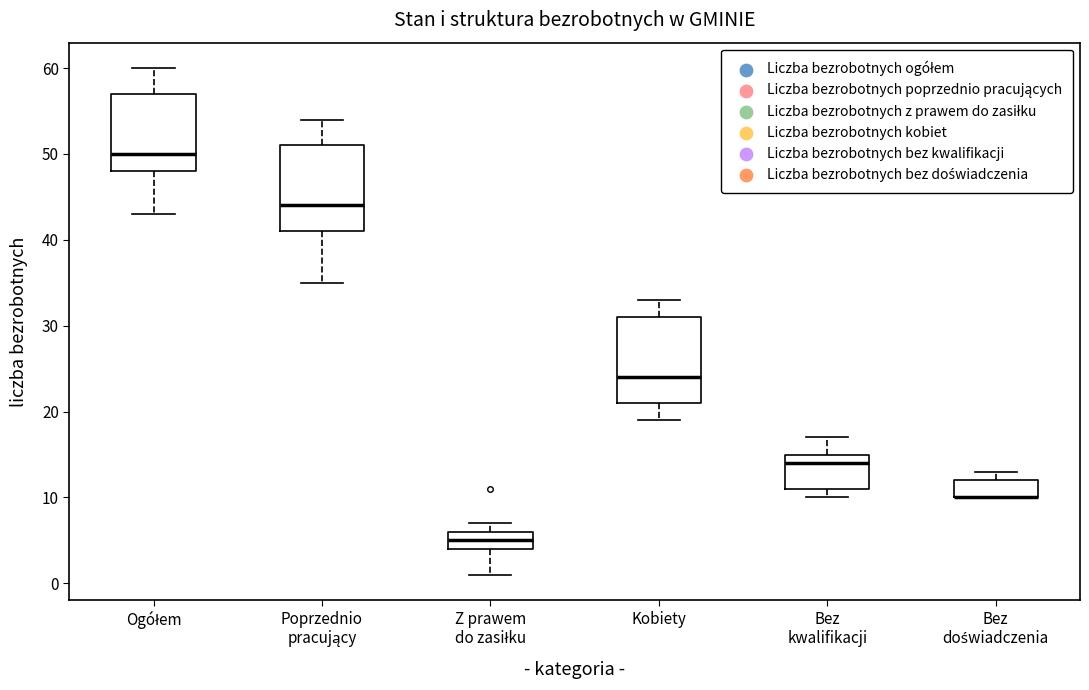

Where is the upper edge of the box for Z prawem do zasiłku on the y-axis? The values are not printed on the chart, so give them approximately, as read against the axis.

6